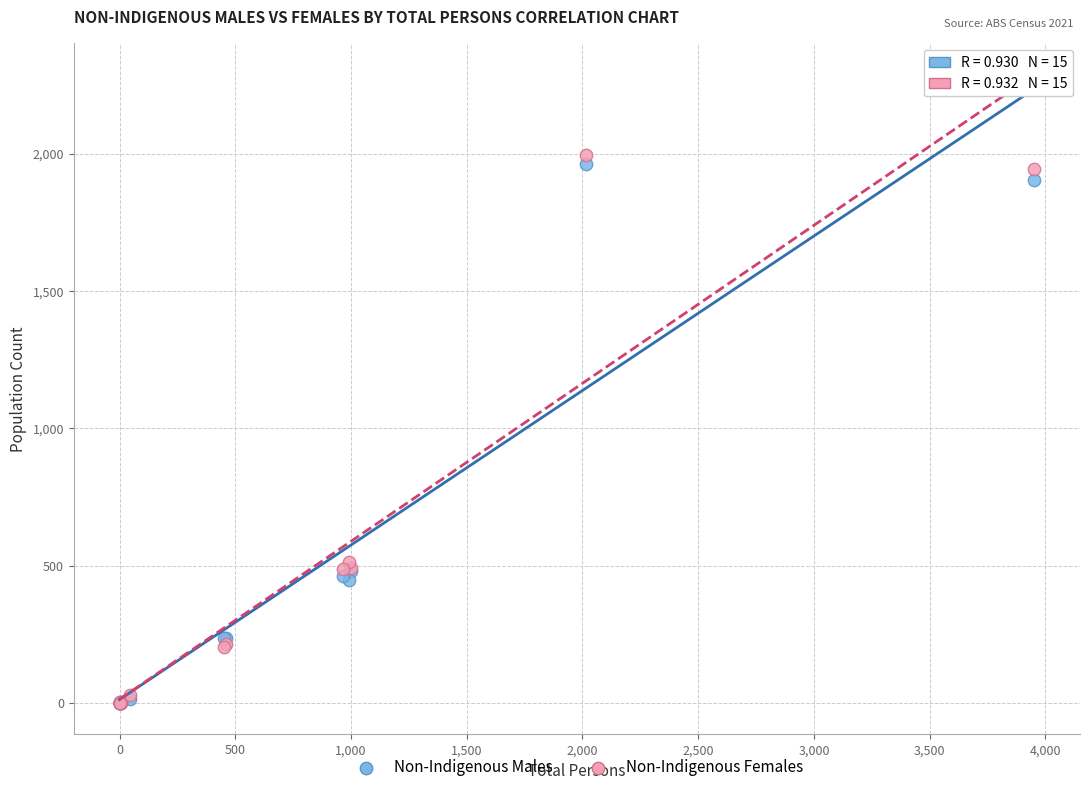

What are all the series names shown in the legend?

Non-Indigenous Males, Non-Indigenous Females